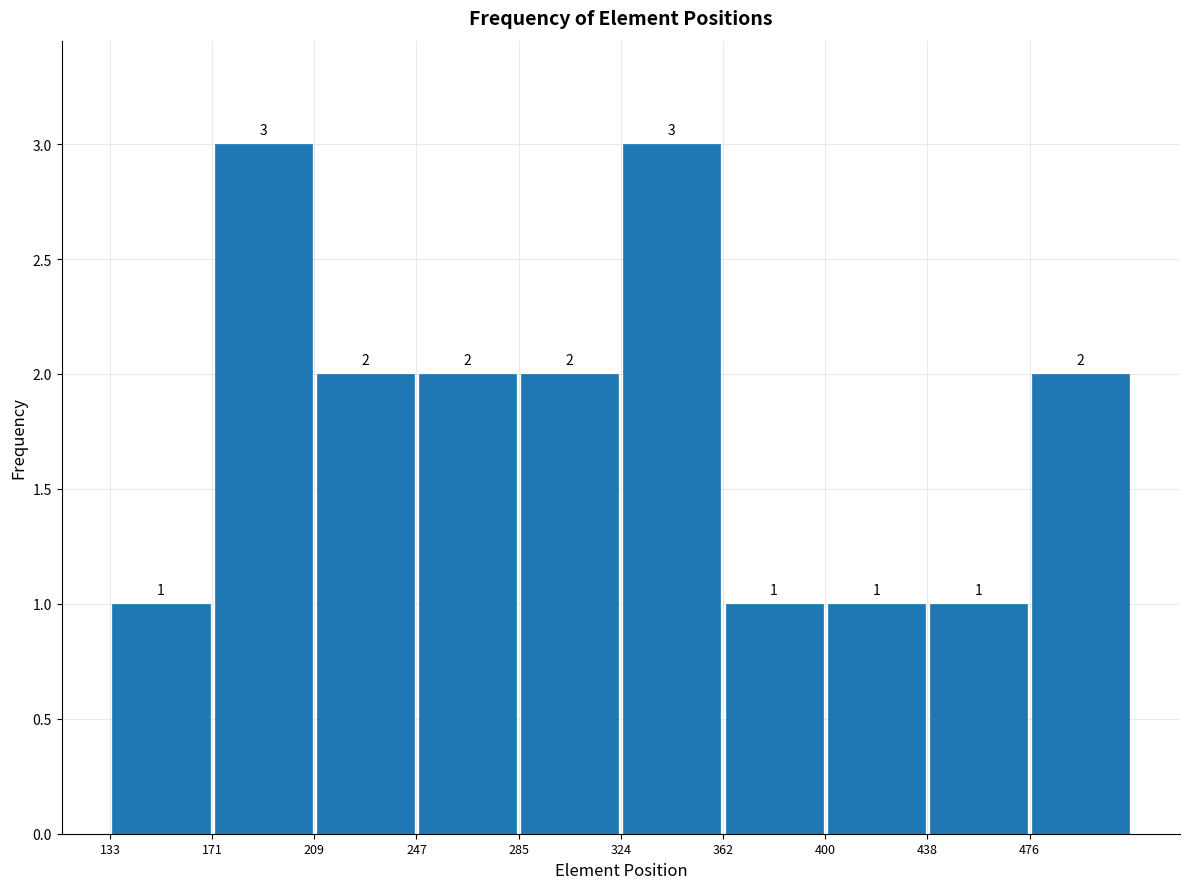

Reading left to right, transcribe this chart: for each bar, give the range it covers on the x-axis and its height. The bar edges are not printed on the chart, so give them approximately, as read against the axis.

135 to 170: 1
170 to 210: 3
210 to 250: 2
250 to 285: 2
285 to 325: 2
325 to 360: 3
360 to 400: 1
400 to 440: 1
440 to 475: 1
475 to 515: 2